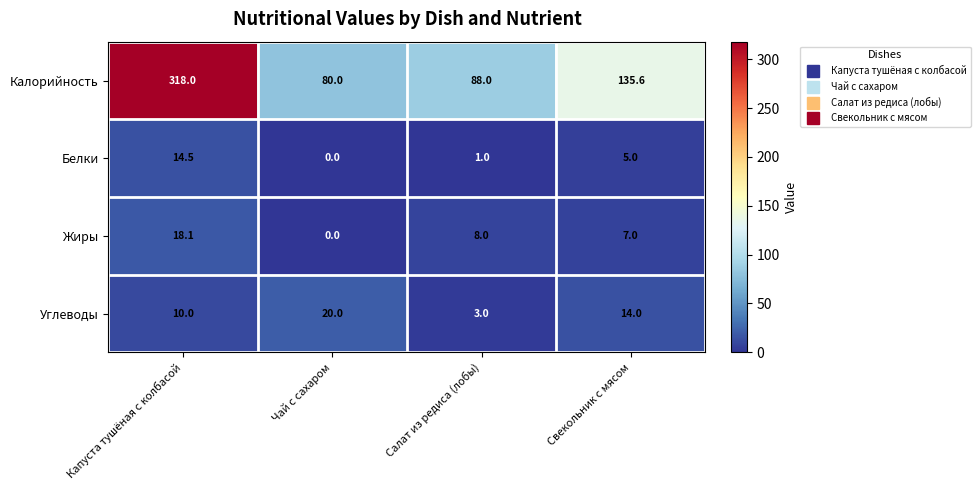

Which series has the largest total across all categories?

Калорийность